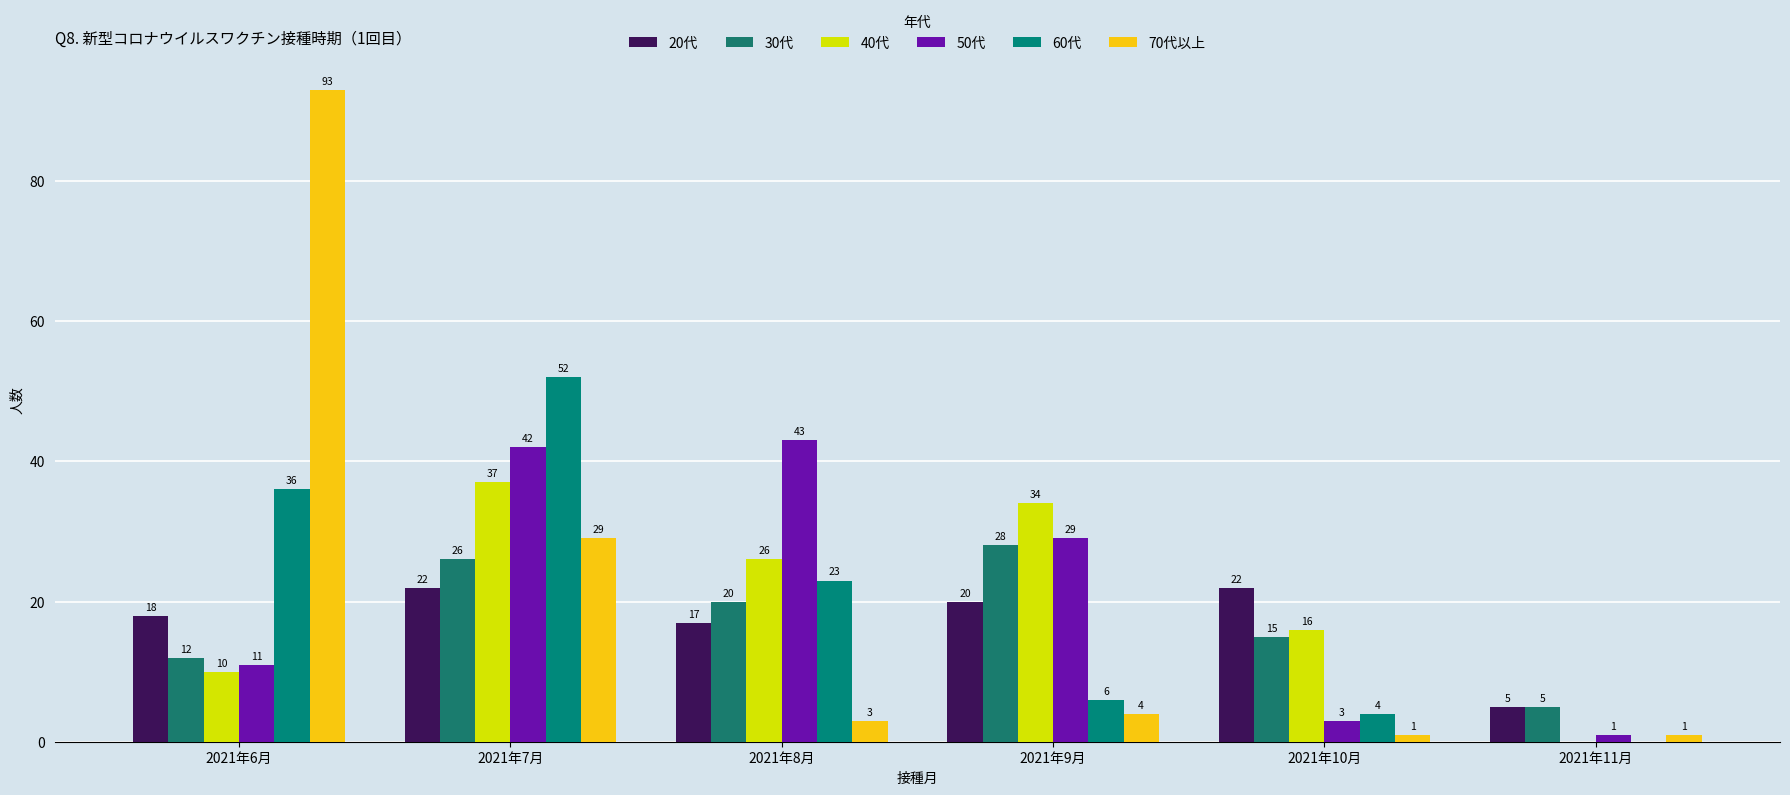

Does the chart contain stacked bars?

No